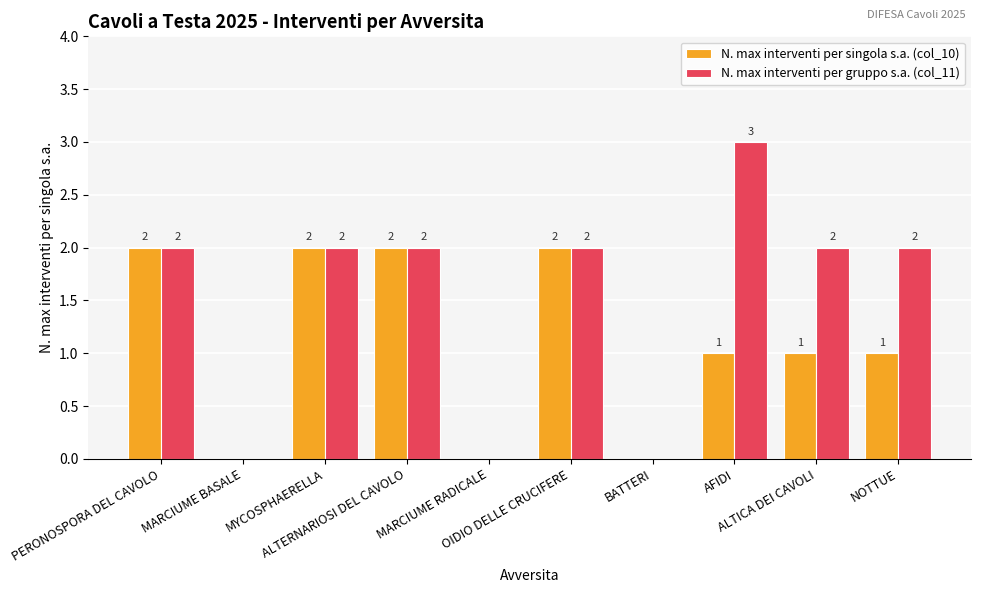

How many data points does each series have?

10